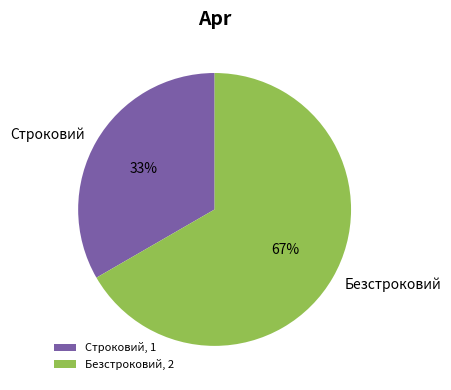

Between Безстроковий and Строковий, which is larger?

Безстроковий